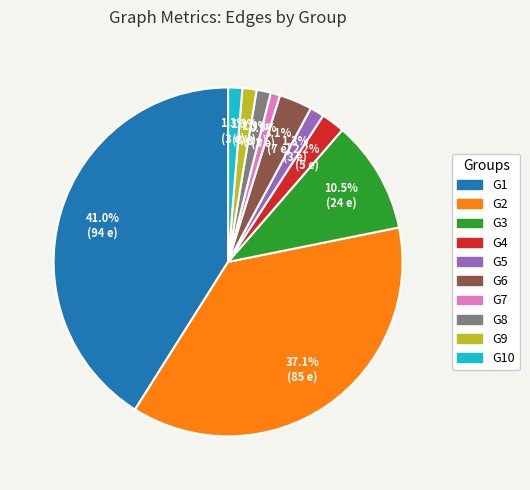

Does any single category account for the majority?

No